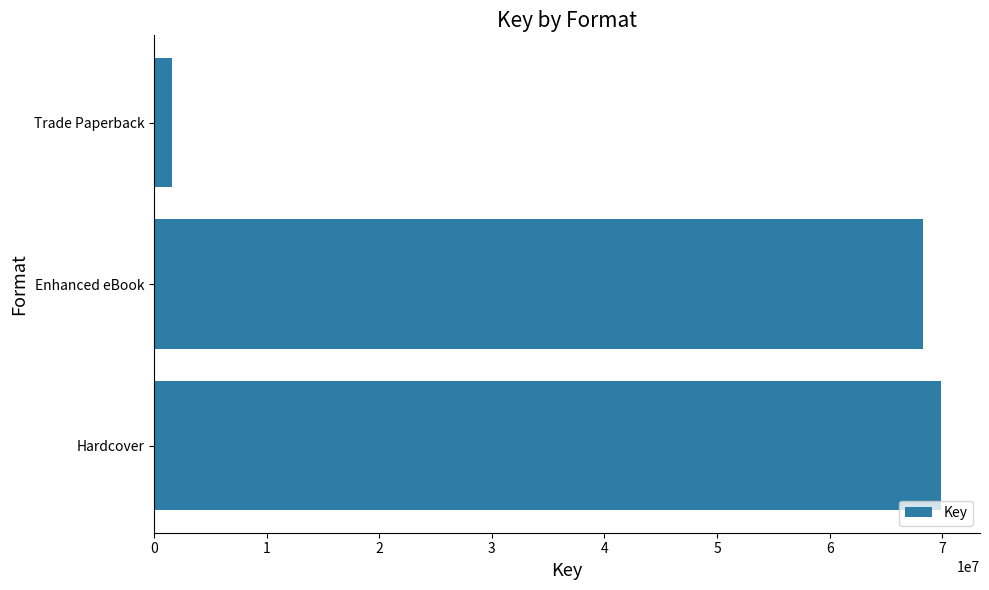

List the labels in order of value, smallest first.

Trade Paperback, Enhanced eBook, Hardcover